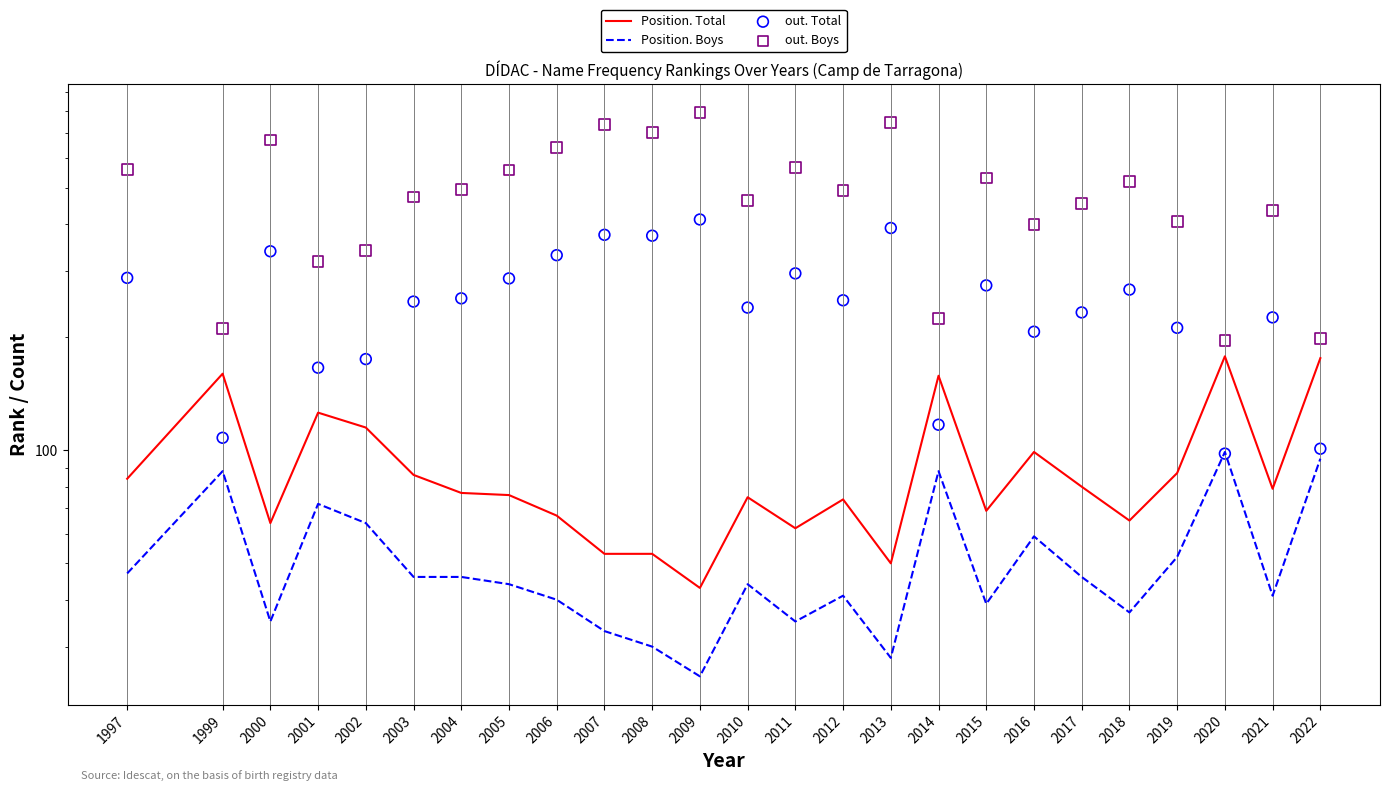

At which category is the sum across all series the highest?

2009